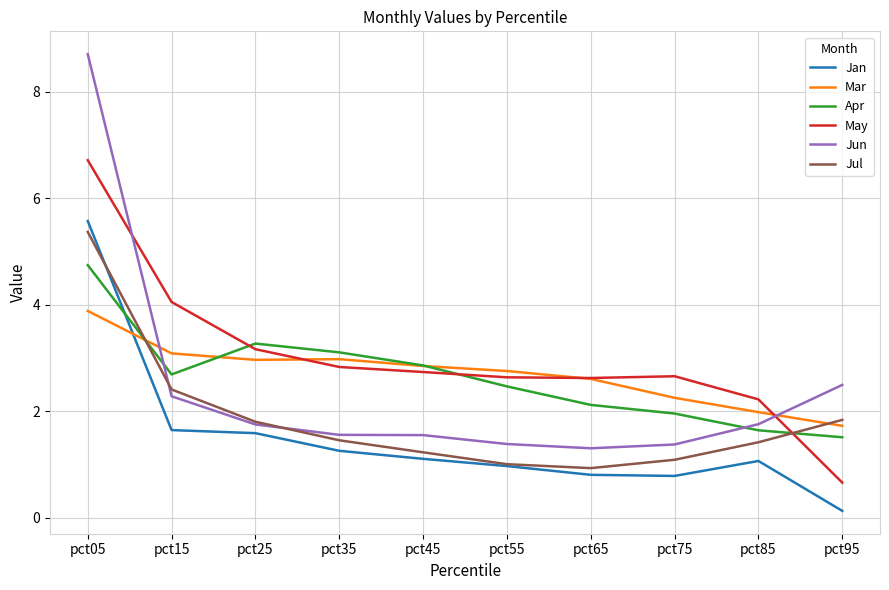

What is the highest value of the Jan series?

5.6